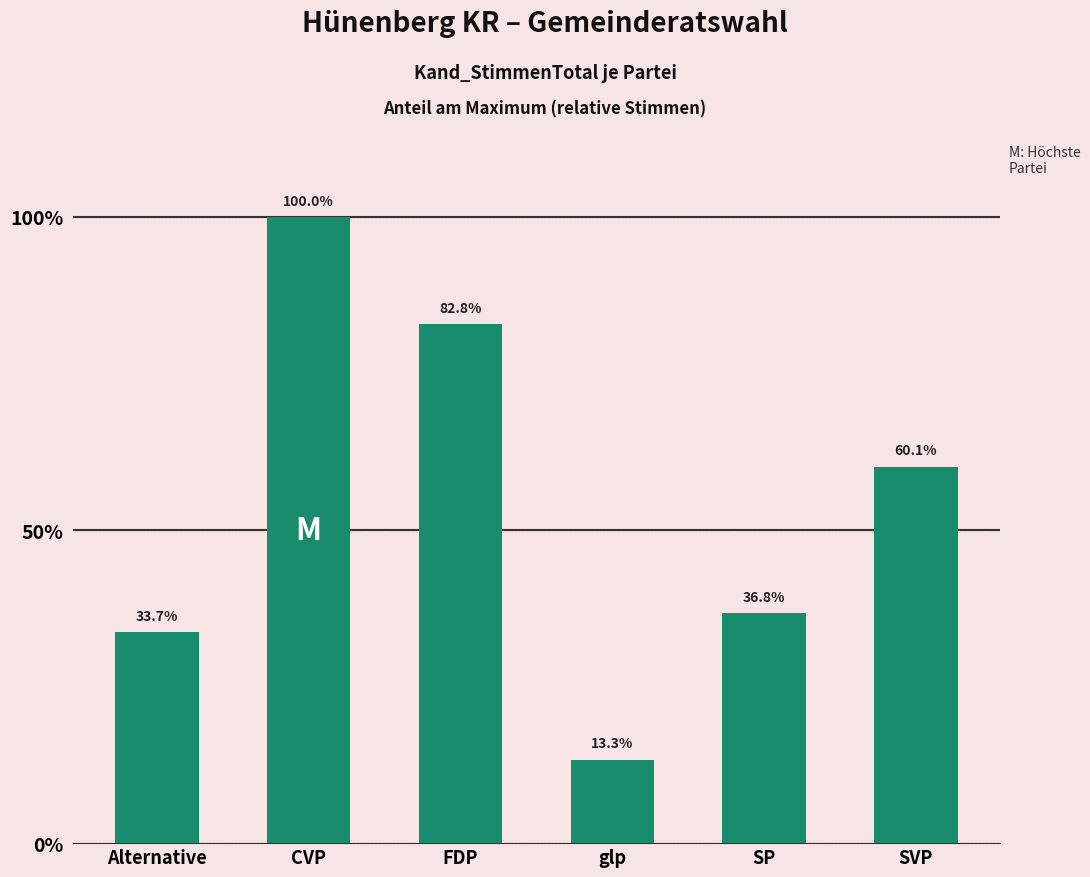

The chart shows a value of 20.4 at Alternative. True or false?

False